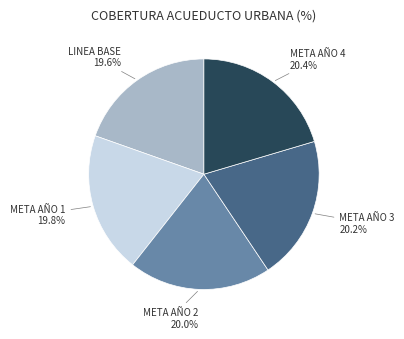

Between META AÑO 4 and META AÑO 1, which is larger?

META AÑO 4